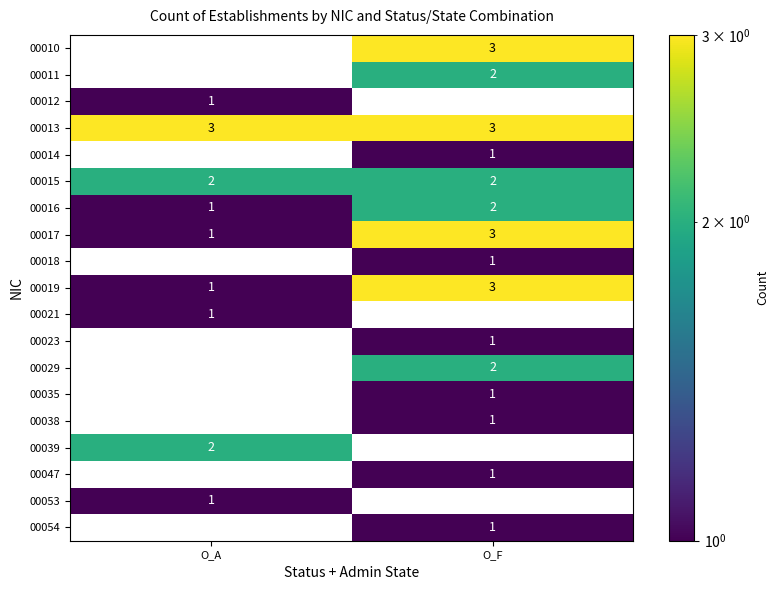

At which category is the sum across all series the highest?

O_F